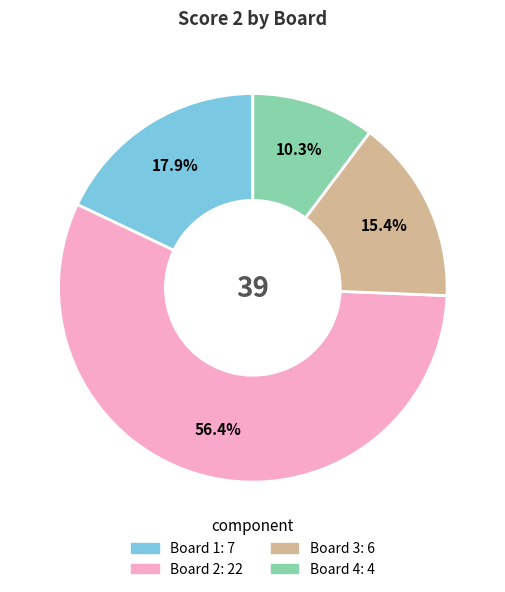

Count the number of slices in the pie.

4